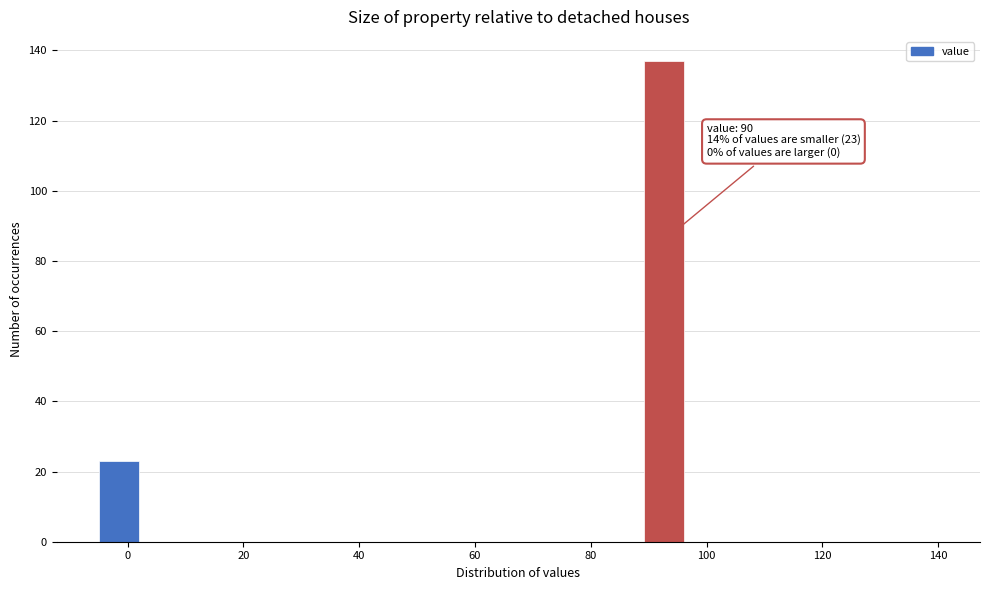

Around what value on the x-axis is the tallest bar? Give the approximate position of its centre, as read against the axis.

92